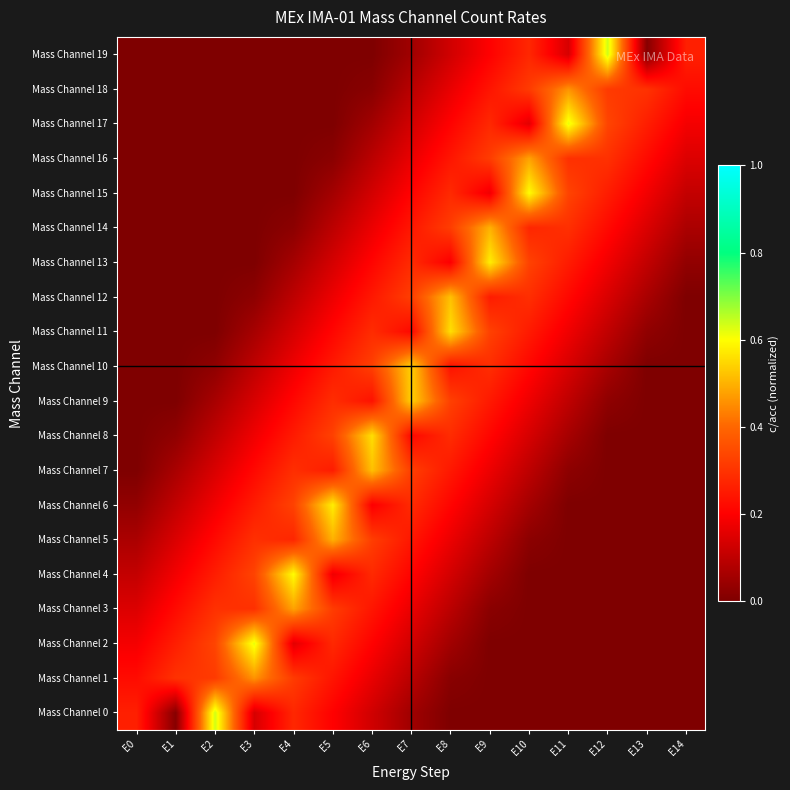

Rank the series by their maximum value, from lowest to highest.

Mass Channel 1, Mass Channel 18, Mass Channel 3, Mass Channel 16, Mass Channel 5, Mass Channel 14, Mass Channel 7, Mass Channel 12, Mass Channel 9, Mass Channel 10, Mass Channel 8, Mass Channel 11, Mass Channel 13, Mass Channel 6, Mass Channel 15, Mass Channel 4, Mass Channel 17, Mass Channel 2, Mass Channel 0, Mass Channel 19